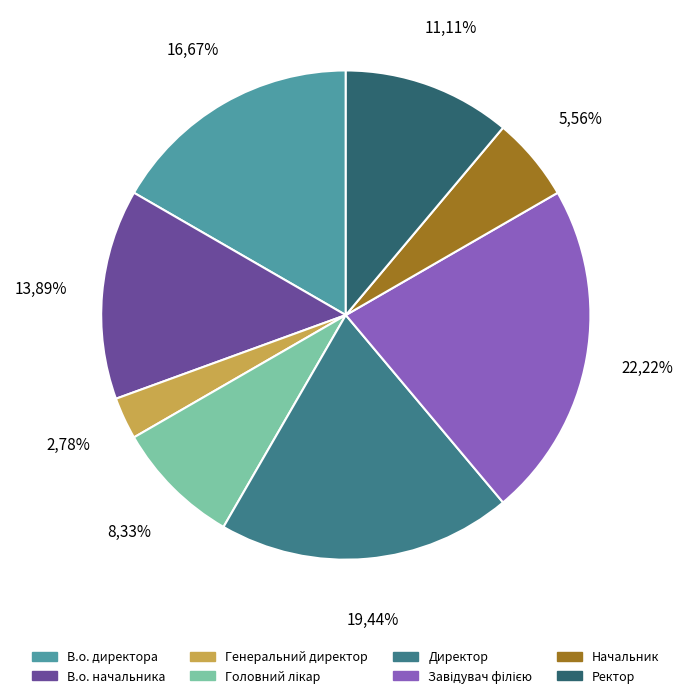

To the nearest percent, what is the difference between the largest and smallest slice percentages?

19%